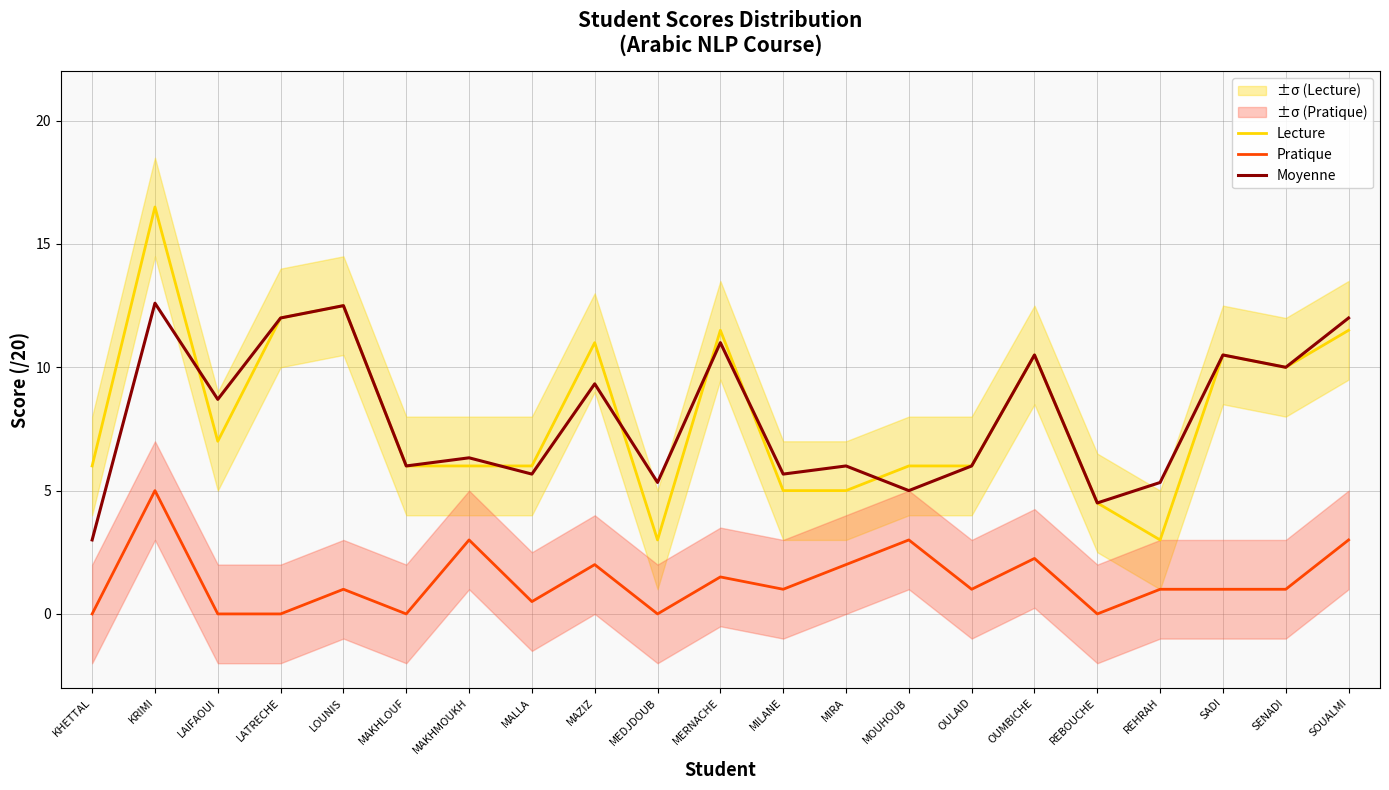

What is the label of the 2nd point from the left?

KRIMI